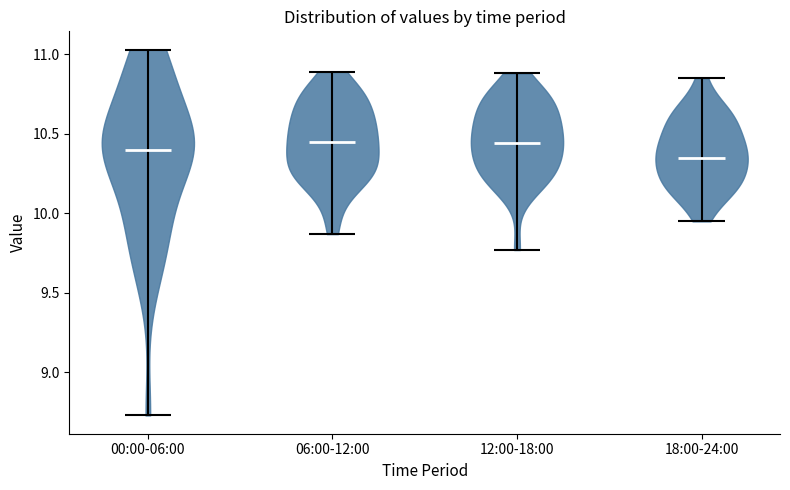

What is the highest point the violin for 18:00-24:00 reaches on the y-axis? The values are not printed on the chart, so give them approximately, as read against the axis.

10.85